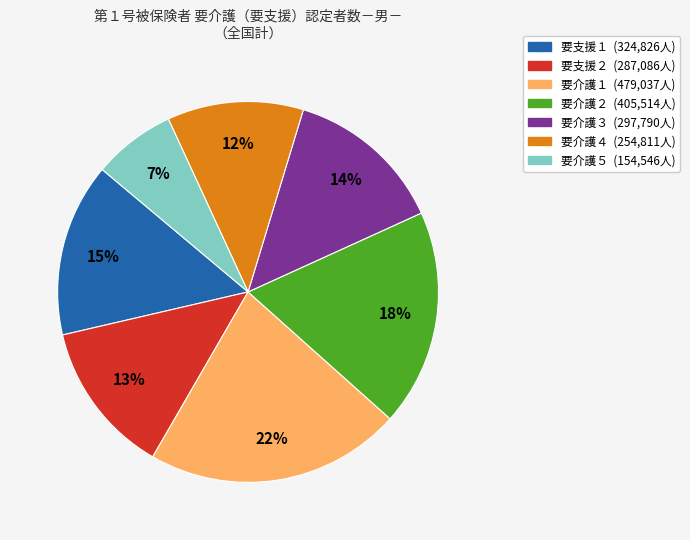

Which slice is the largest?

要介護１